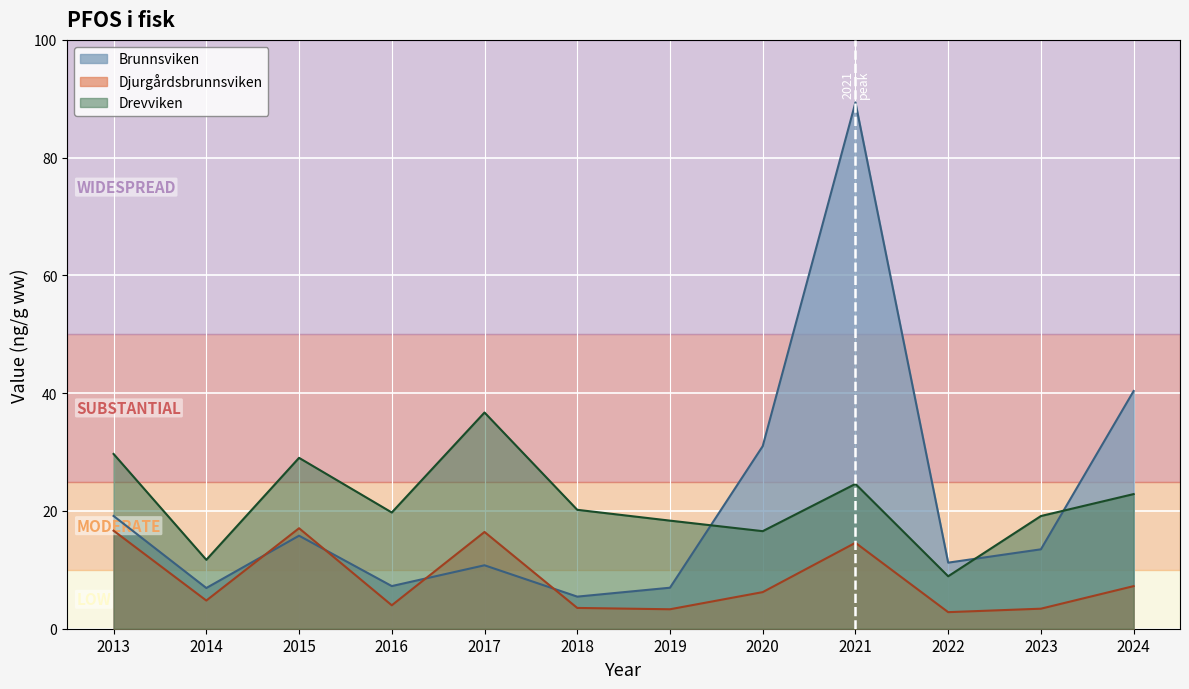

The Brunnsviken series shows 19.1 at 2013. True or false?

True